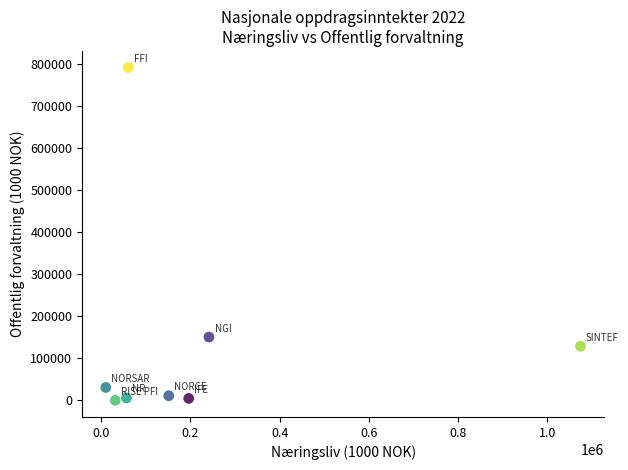

What is the range of X values (max minus min)?

1064483